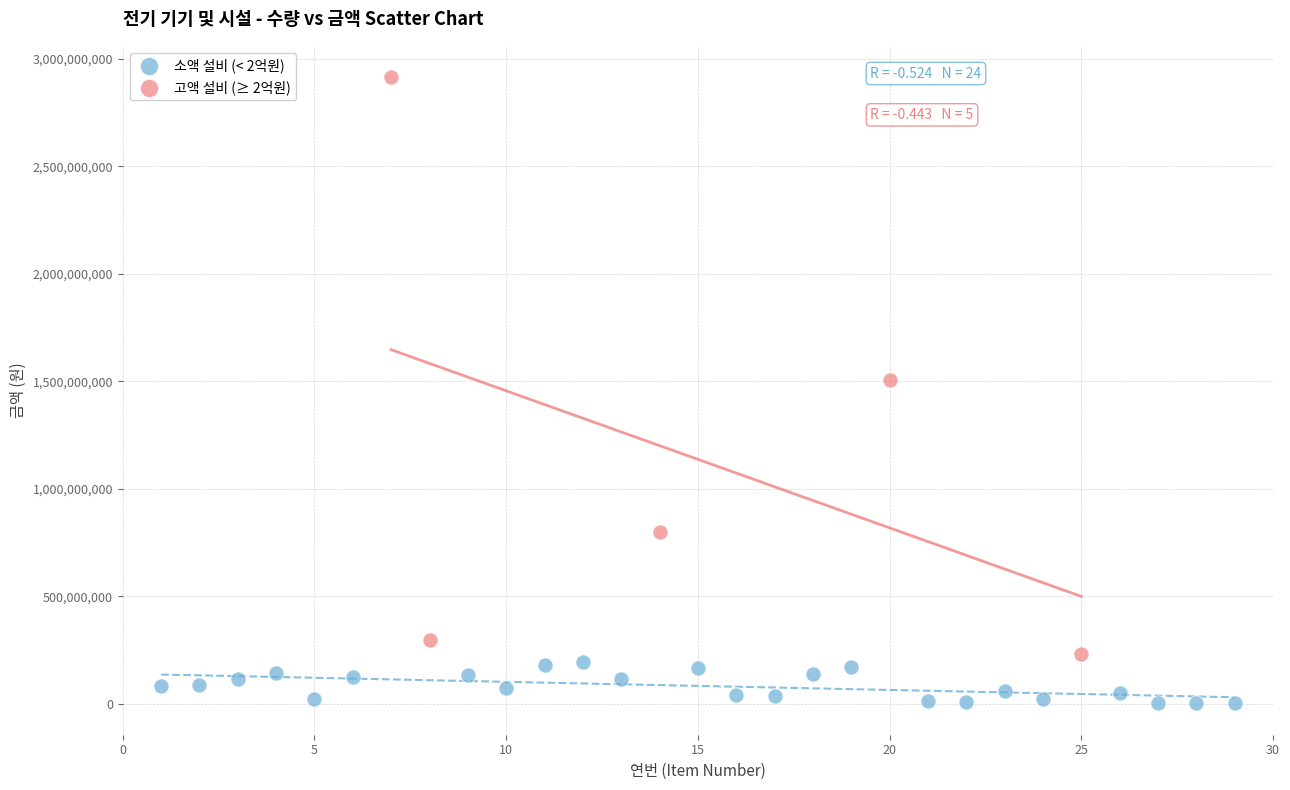

Which series reaches the minimum Y coordinate?

소액 설비 (< 2억원)